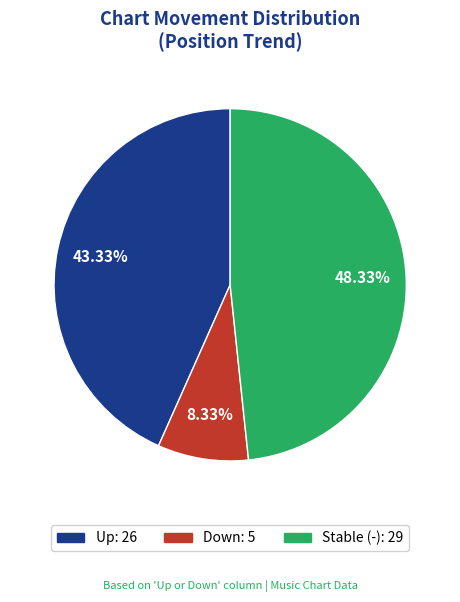

Is there any slice that represents more than half of the pie?

No